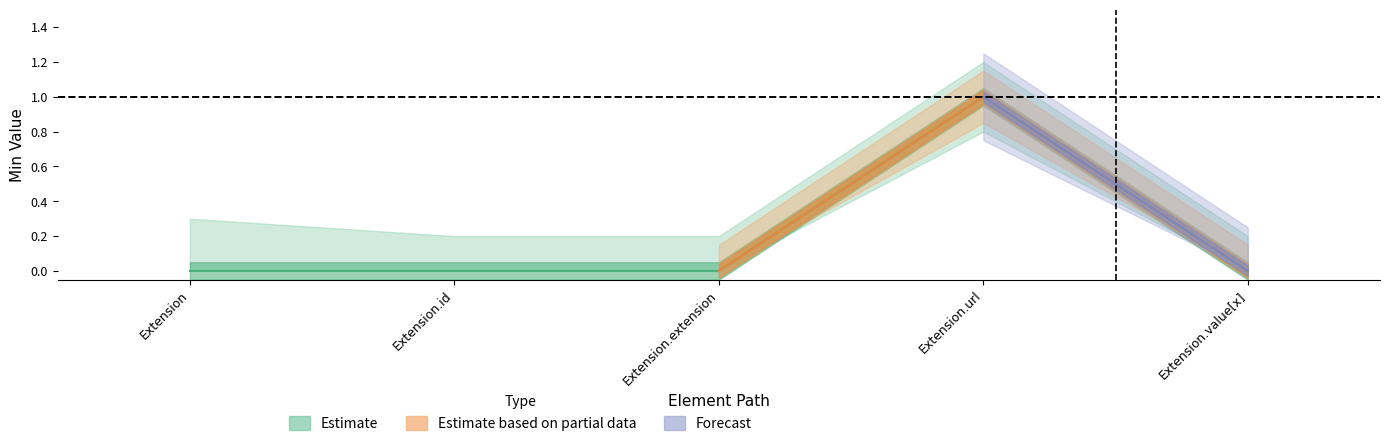

How many values are above zero?

1